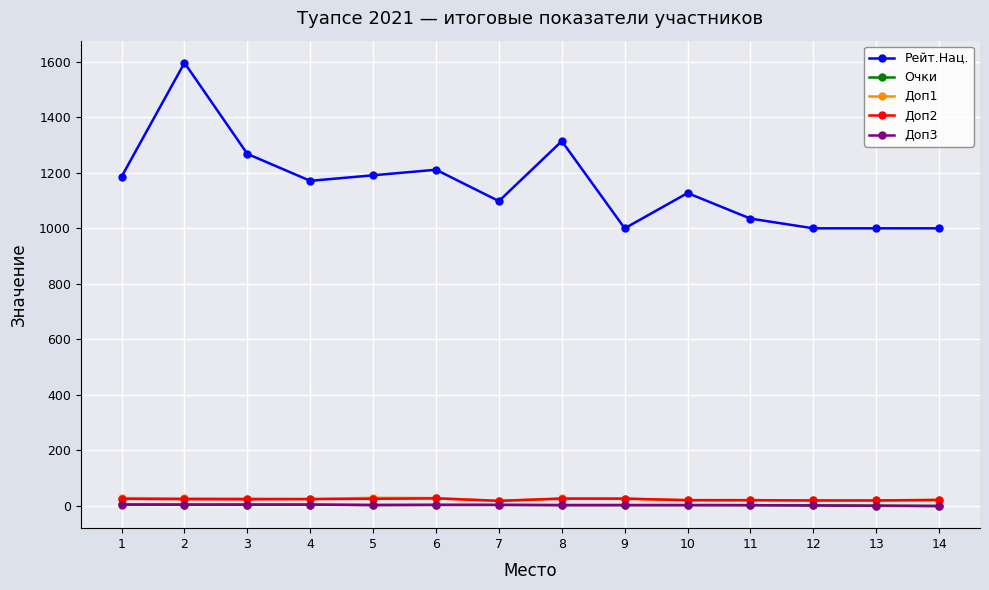

Does the chart display data point markers on the line(s)?

Yes